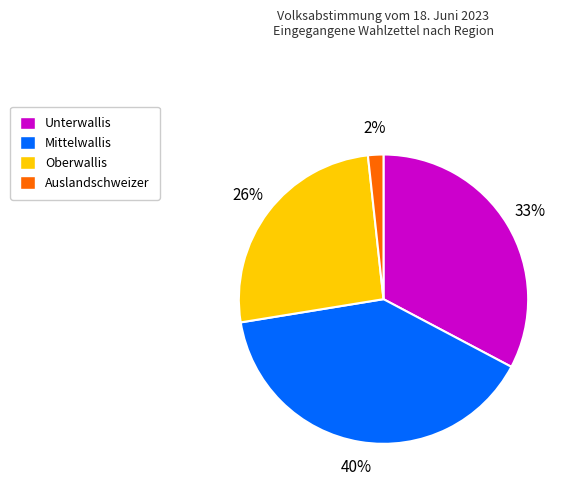

Between Oberwallis and Unterwallis, which is larger?

Unterwallis